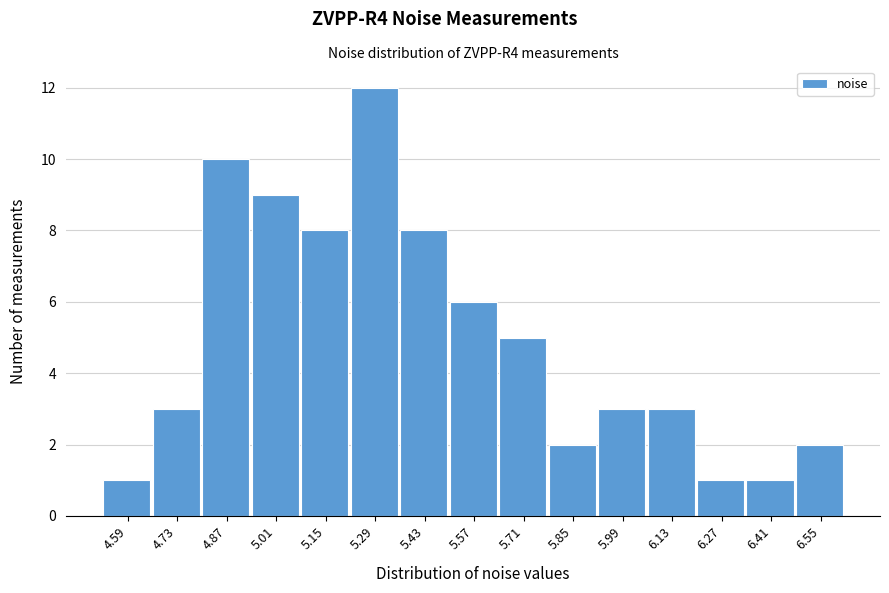

Reading left to right, extract all data points from this chart.

4.59=1	4.73=3	4.87=10	5.01=9	5.15=8	5.29=12	5.43=8	5.57=6	5.71=5	5.85=2	5.99=3	6.13=3	6.27=1	6.41=1	6.55=2